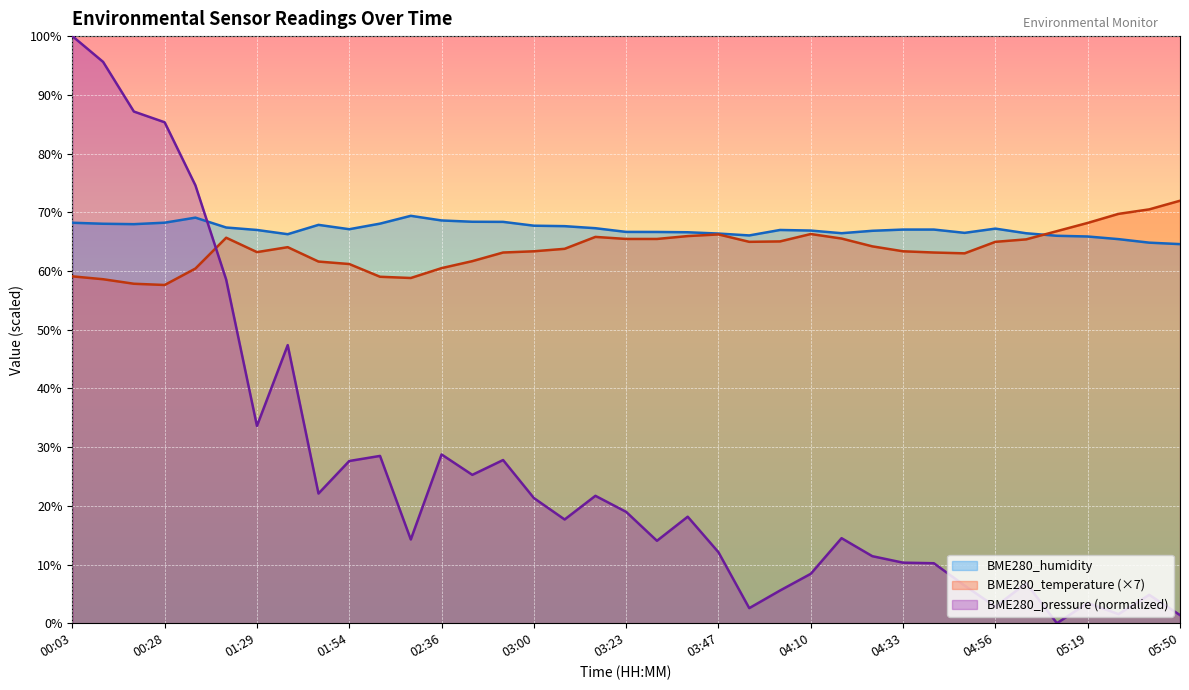

Where is the first local minimum for BME280_pressure_norm?

01:29